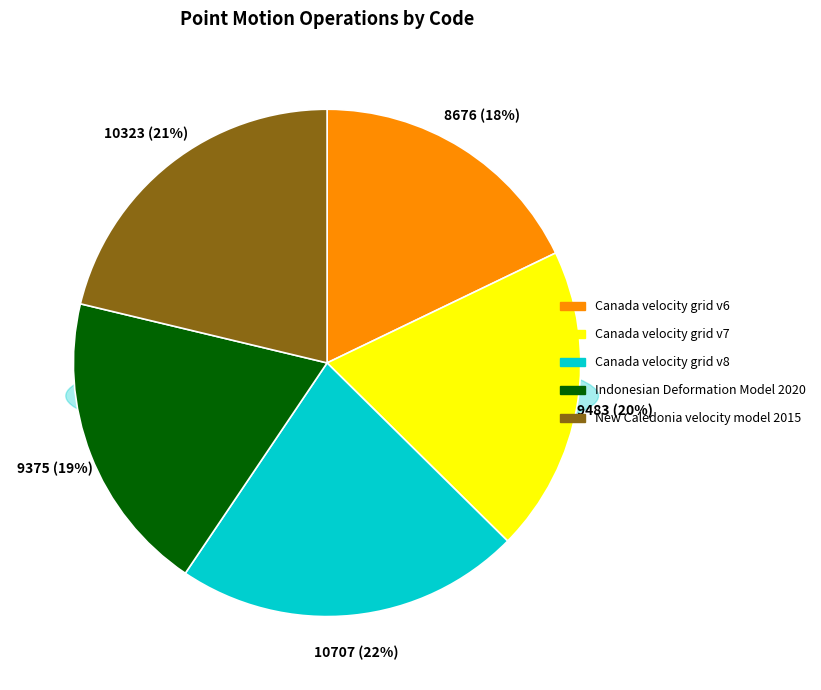

Is it true that Canada velocity grid v8 is 9% of the pie?

False